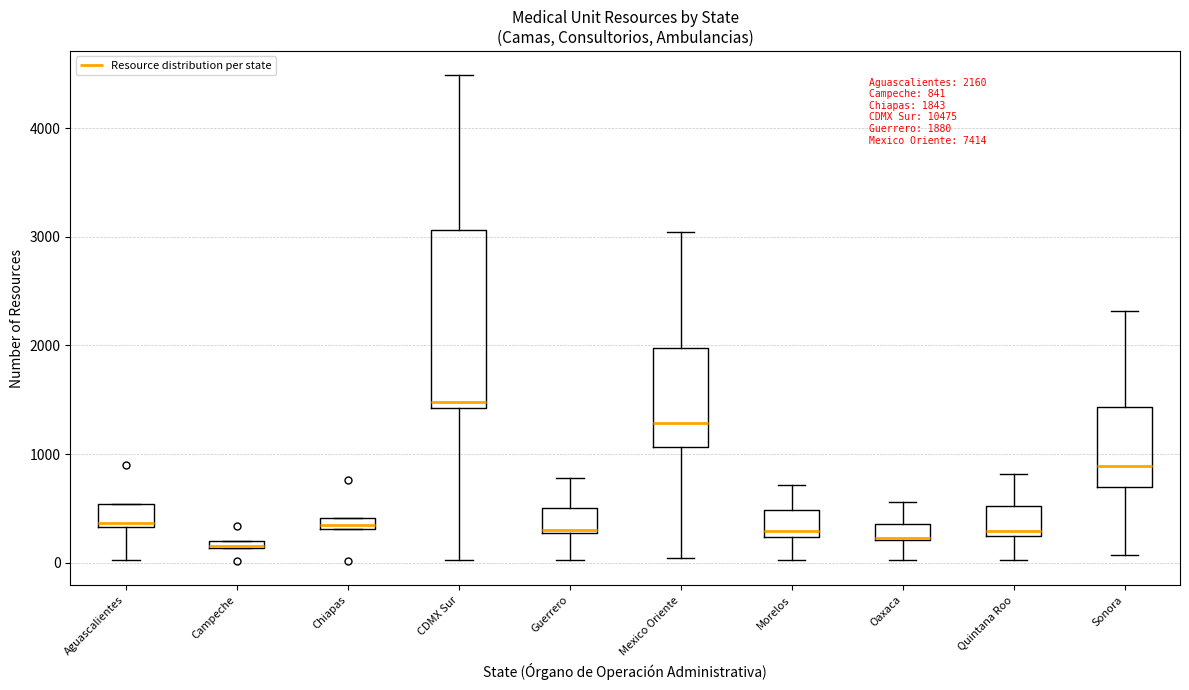

Comparing the boxes themselves (not the whiskers), which one is the tallest?

CDMX Sur